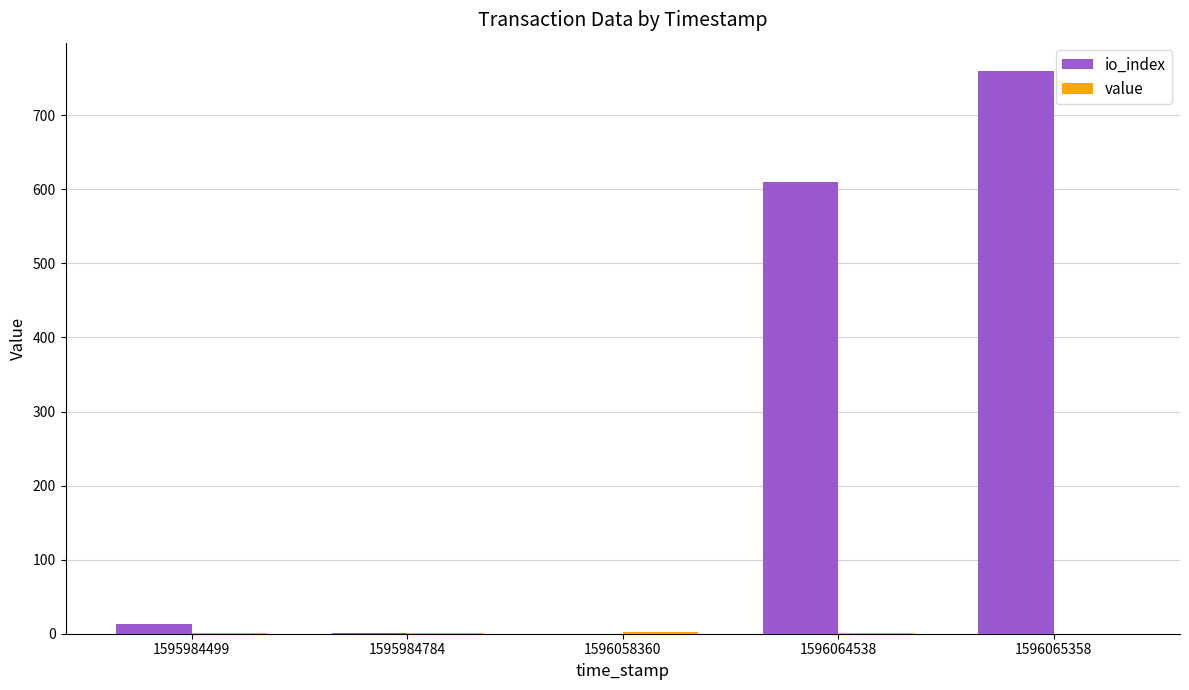

How many distinct data groups are displayed?

2